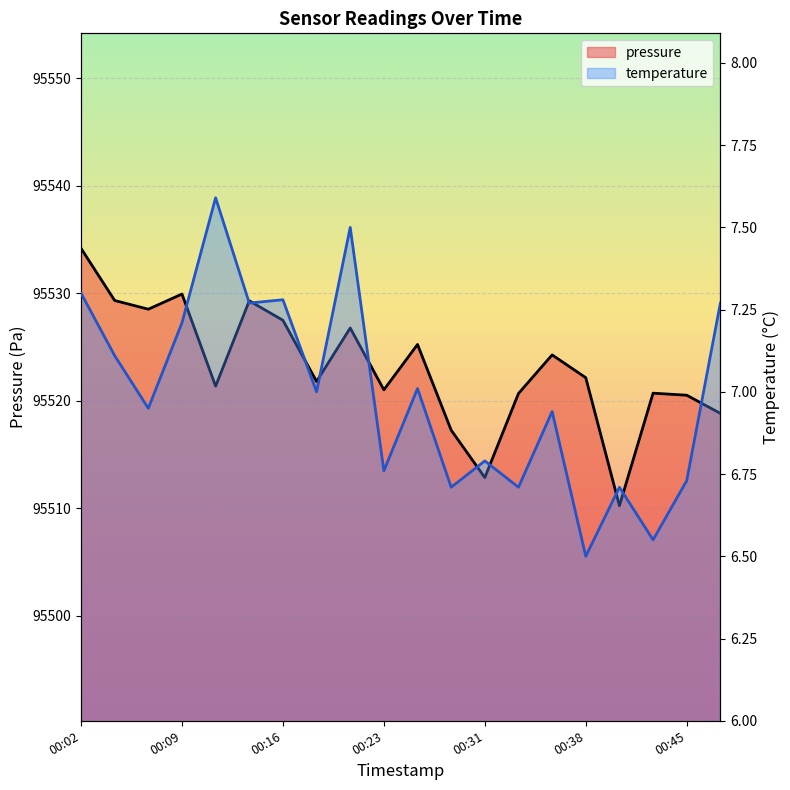

How many data points in temperature are less than 7?

10